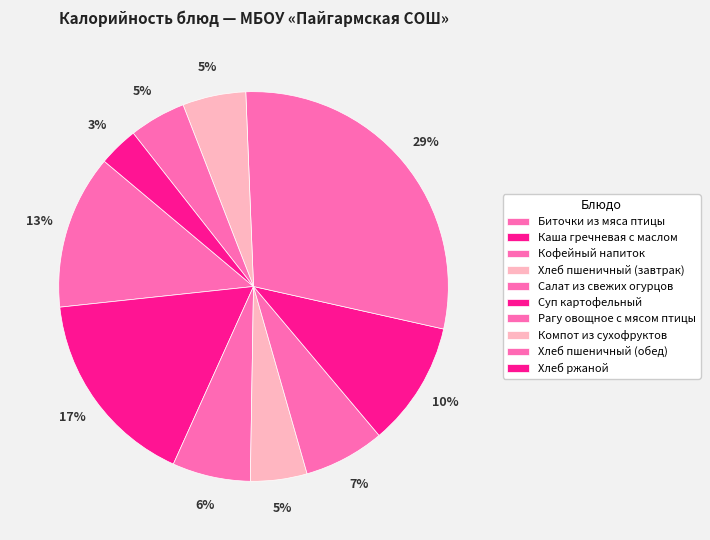

Combined, do Хлеб пшеничный (обед) and Хлеб ржаной account for over 50%?

No